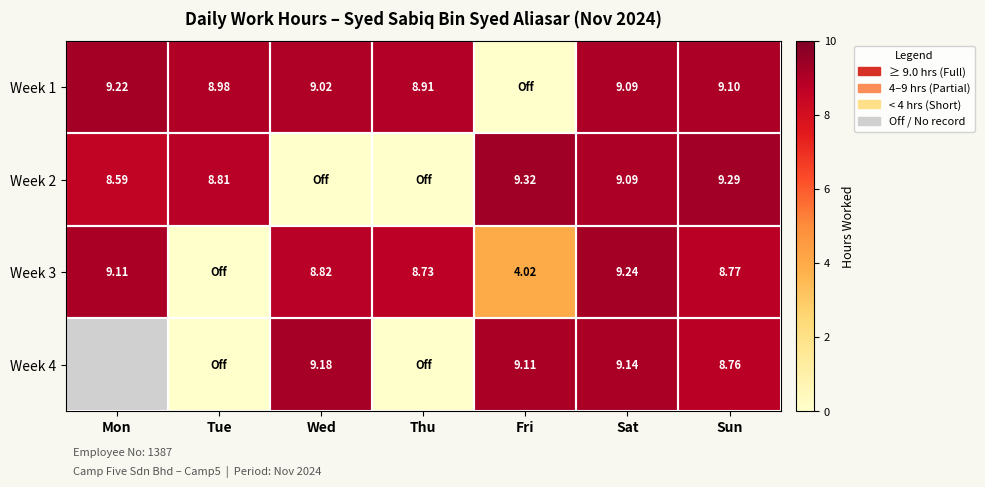

What is the total value across all series at Thu?

17.6